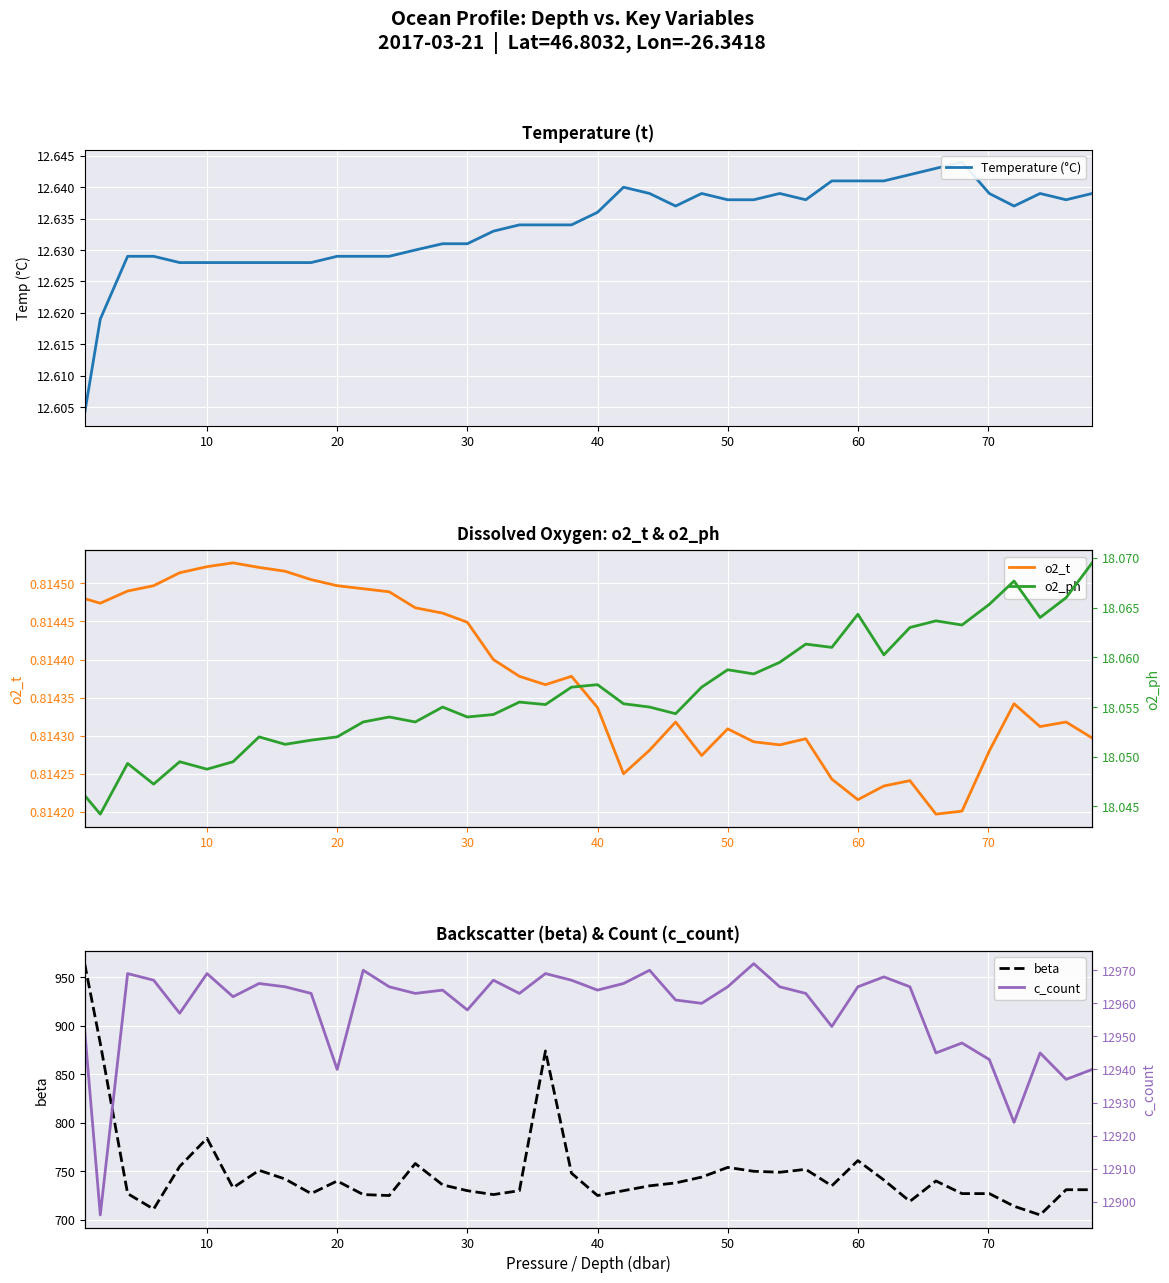

Rank the series by their maximum value, from lowest to highest.

o2_t, Temperature (°C), o2_ph, beta, c_count